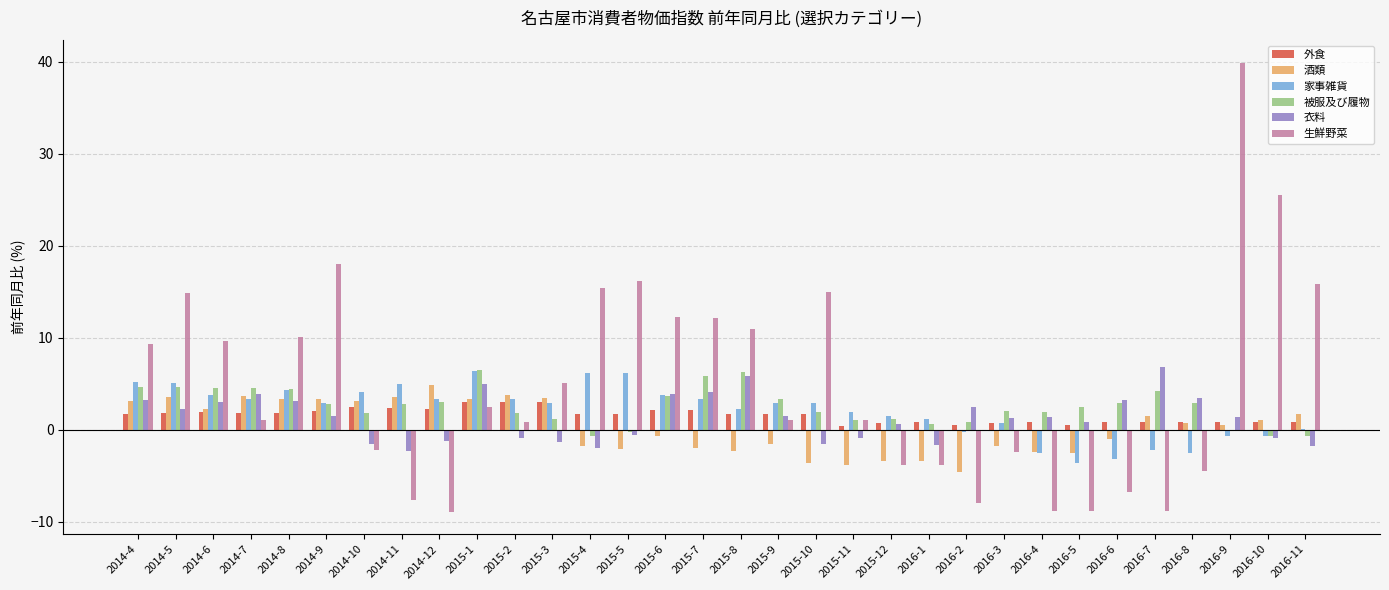

Is the value of 外食 at 2016-10 greater than the value of 被服及び履物 at 2014-6?

No